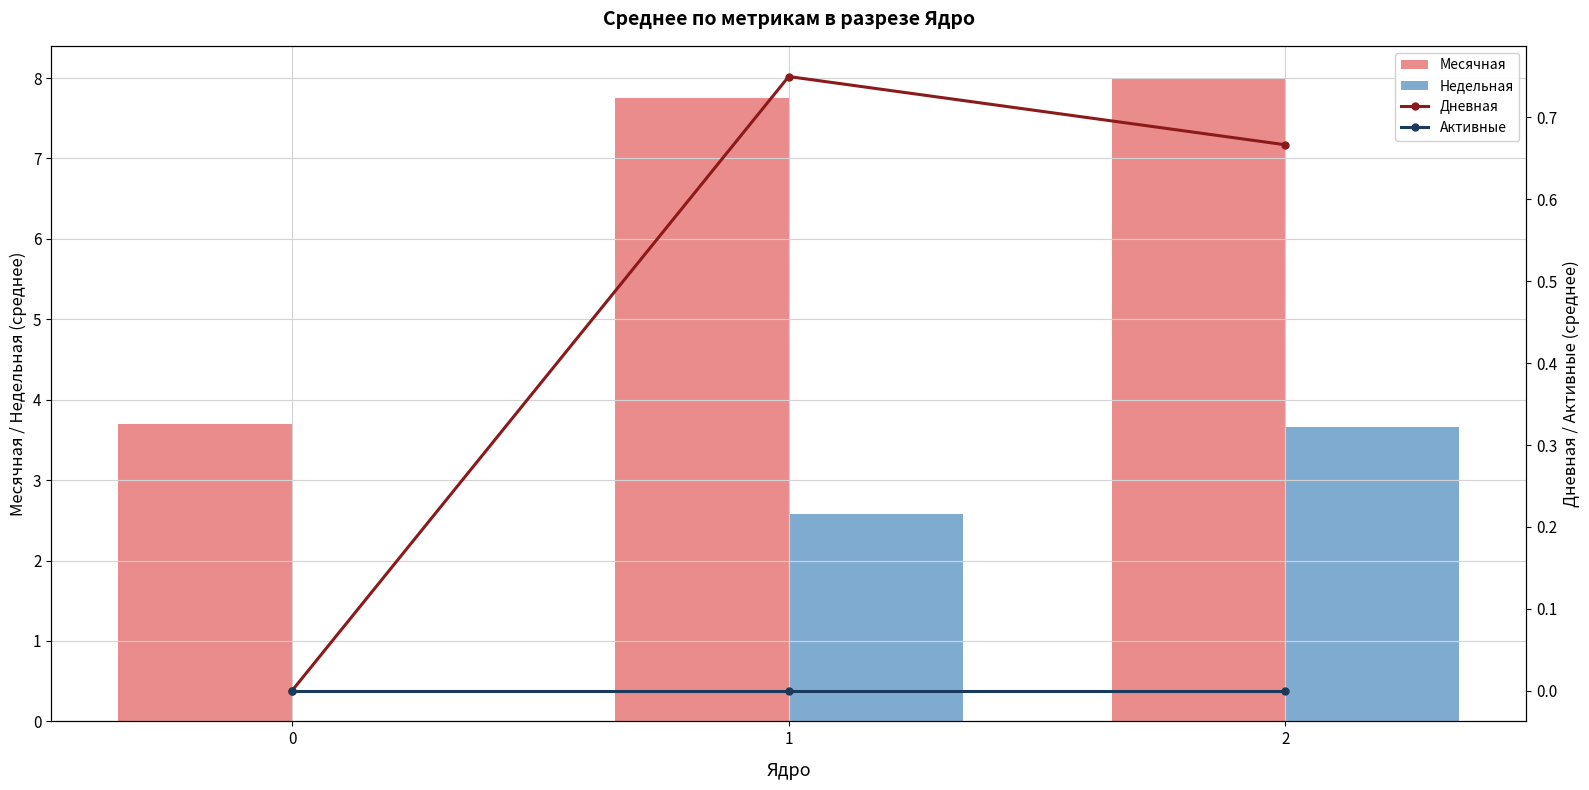

Is the value of Месячная at 1 greater than the value of Активные at 1?

Yes